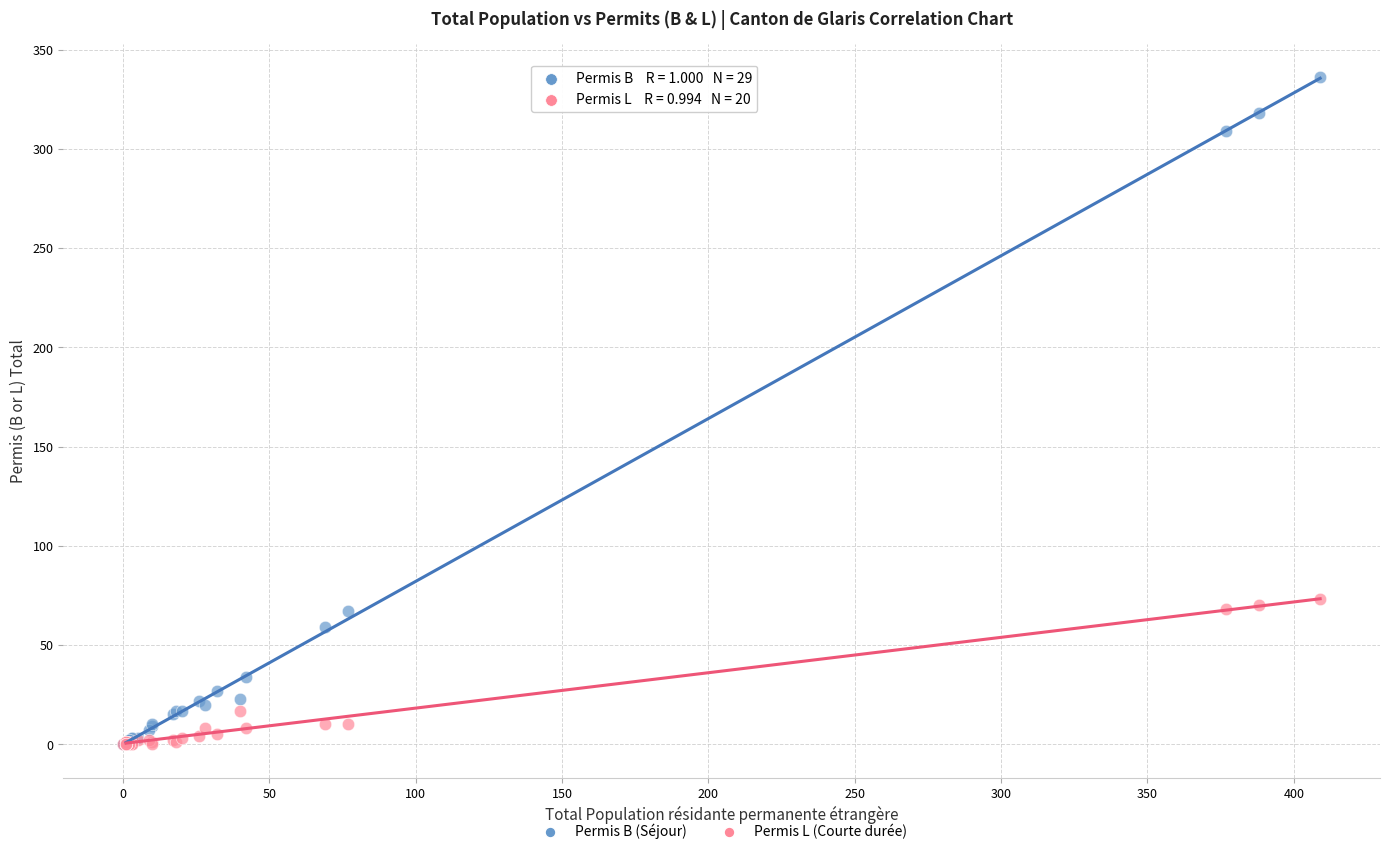

Which series has the widest spread of Y values?

Permis B (Séjour)